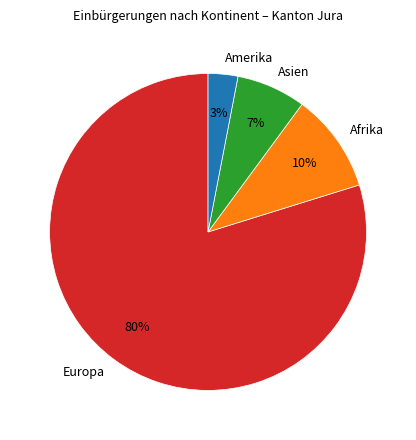

What is the majority slice?

Europa